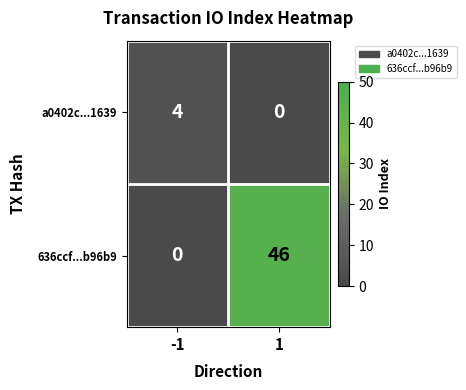

What is the approximate value of a0402c...1639 at -1?

4